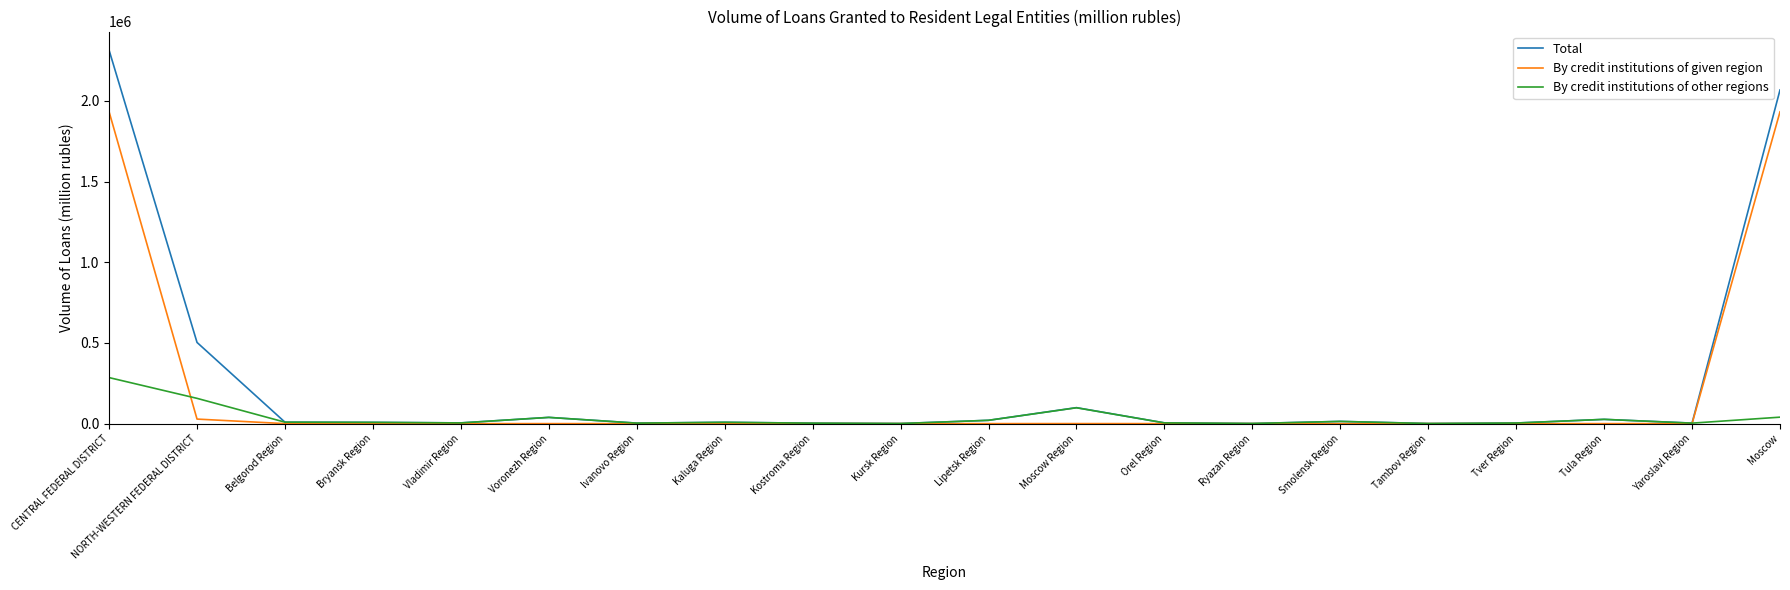

Where does the By credit institutions of other regions series first go above 8198?

CENTRAL FEDERAL DISTRICT